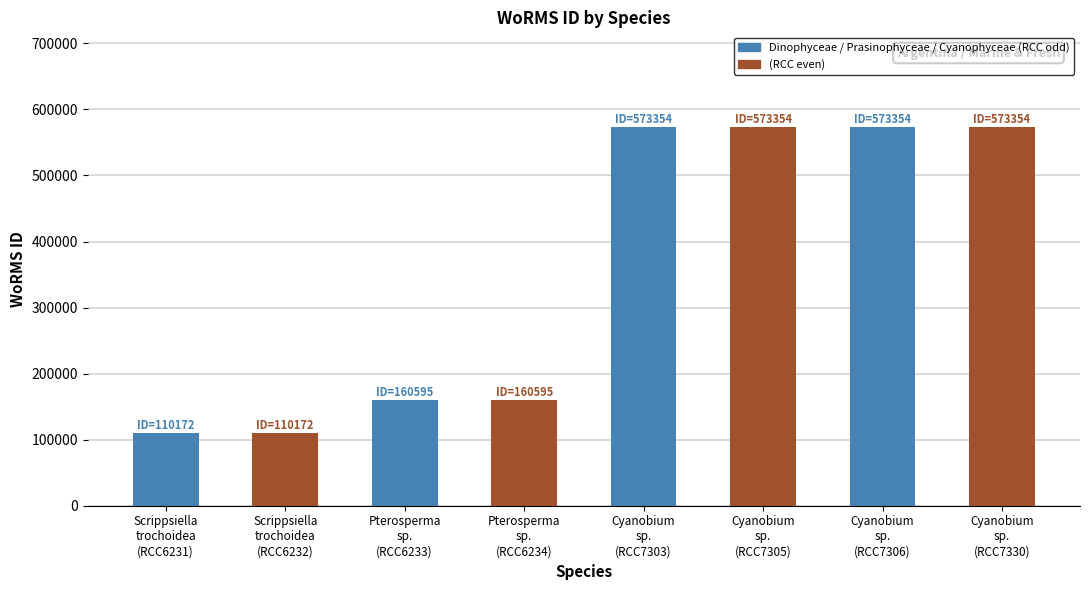

The value at Scrippsiella
trochoidea
(RCC6231) is 110172. True or false?

True